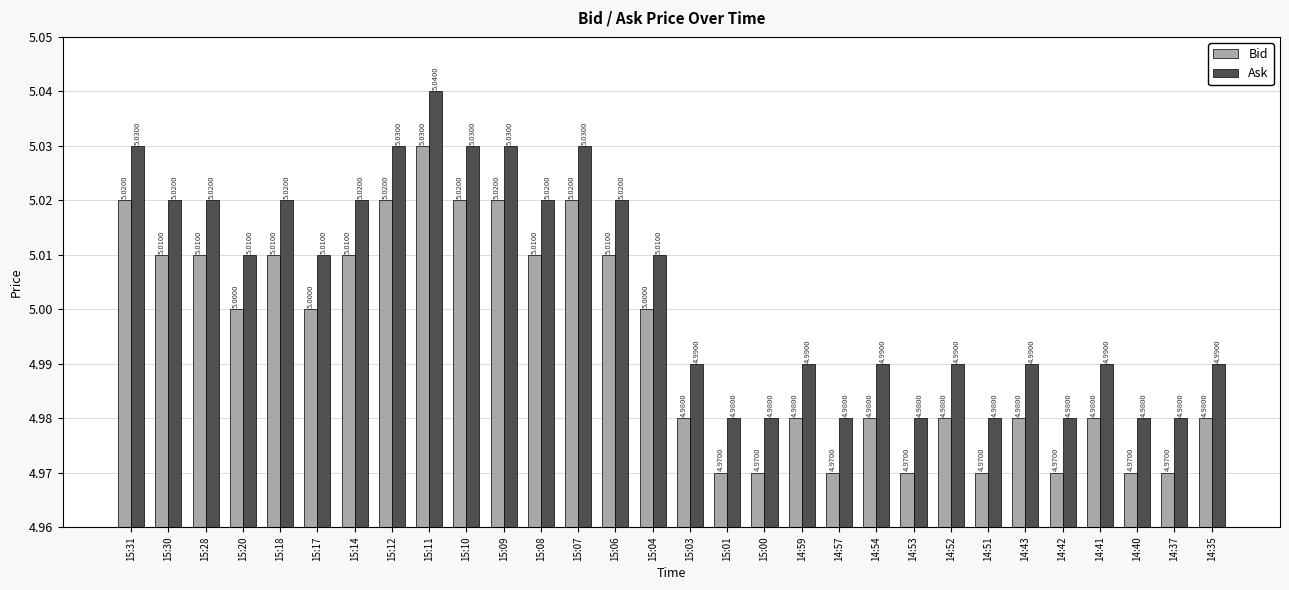

How many data points in Ask are above 5?

15